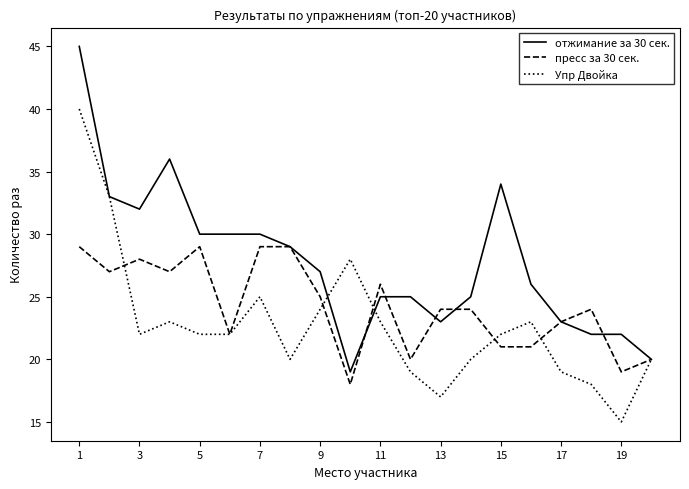

True or false: пресс за 30 сек. and Упр Двойка intersect in this chart.

True